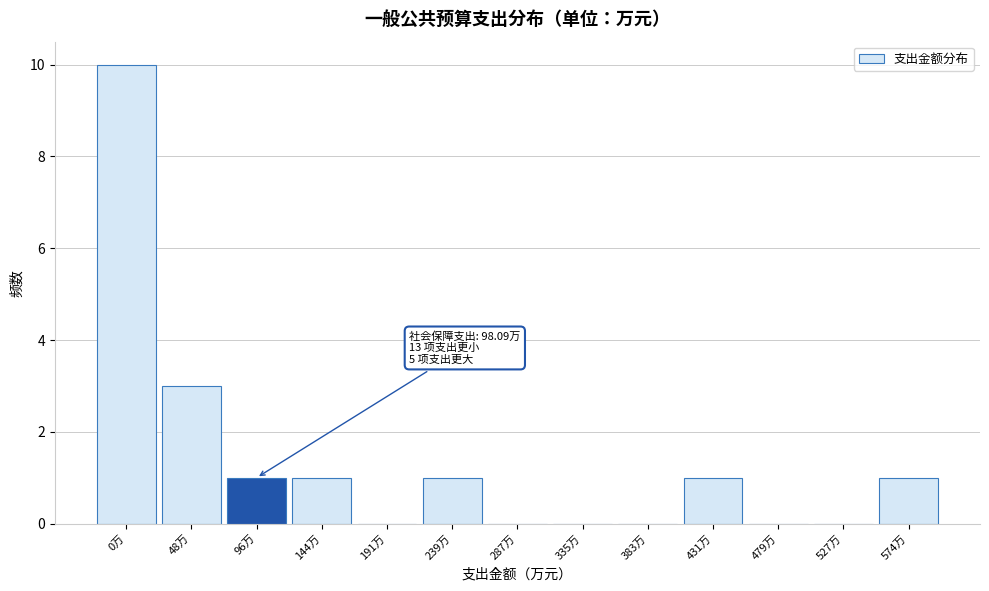

Reading left to right, extract all data points from this chart.

0万=10	48万=3	96万=1	144万=1	191万=0	239万=1	287万=0	335万=0	383万=0	431万=1	479万=0	527万=0	574万=1